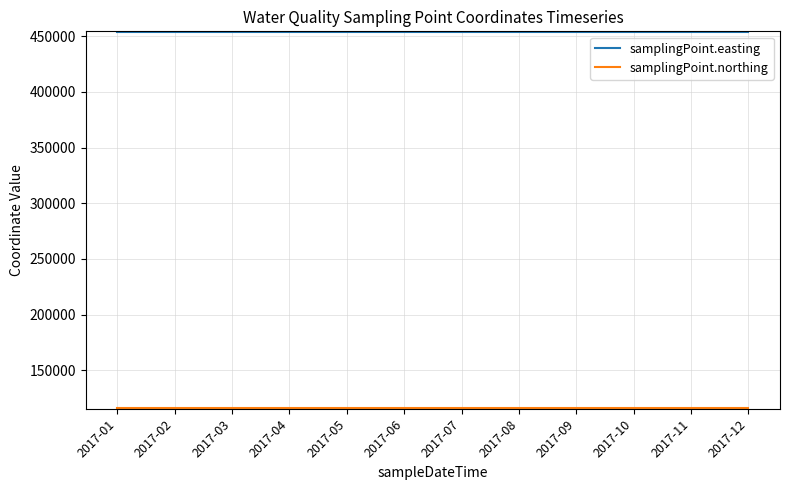

What is the minimum value shown in the chart?

115770